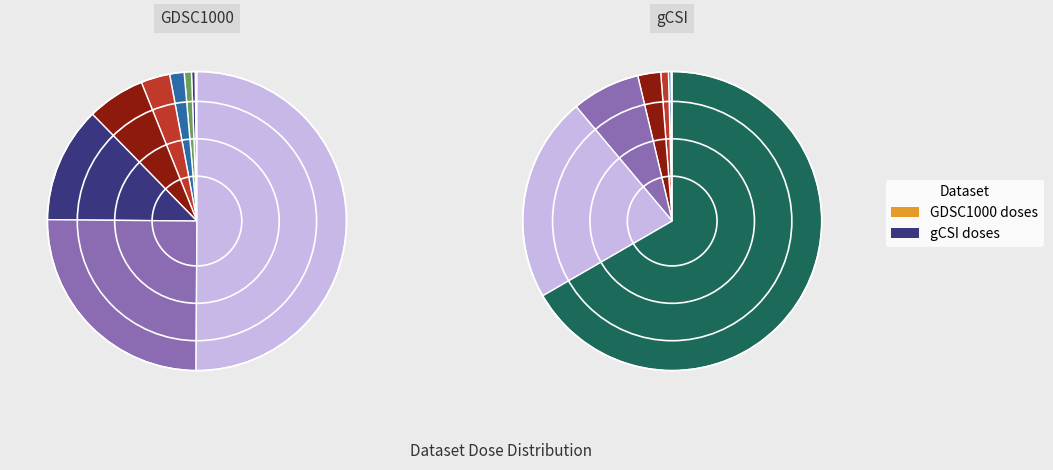

True or false: 7 accounts for 30% of the total.

False